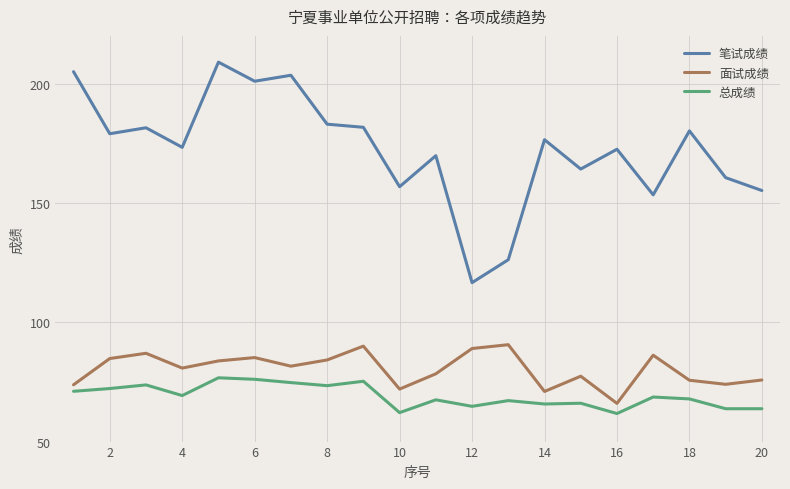

What is the minimum value for 面试成绩?

66.0